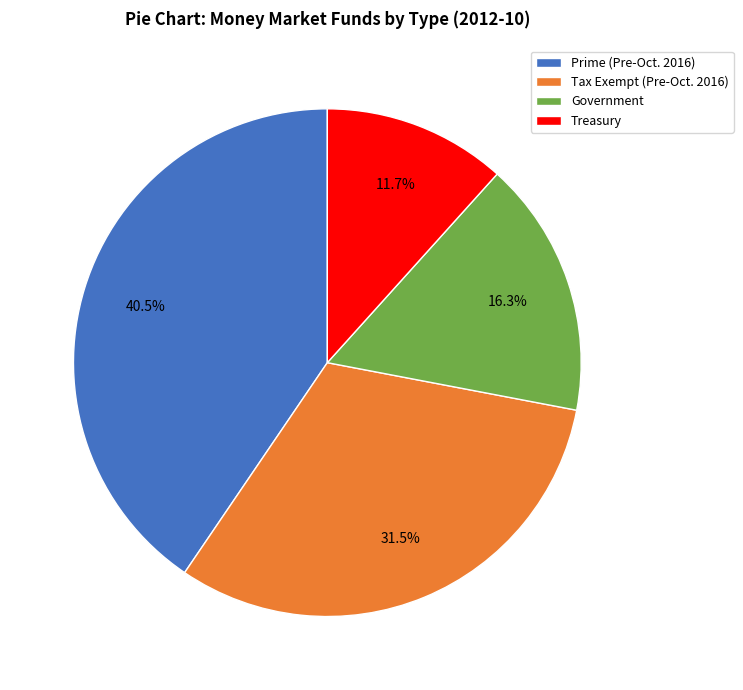

Is Government the majority of the pie?

No